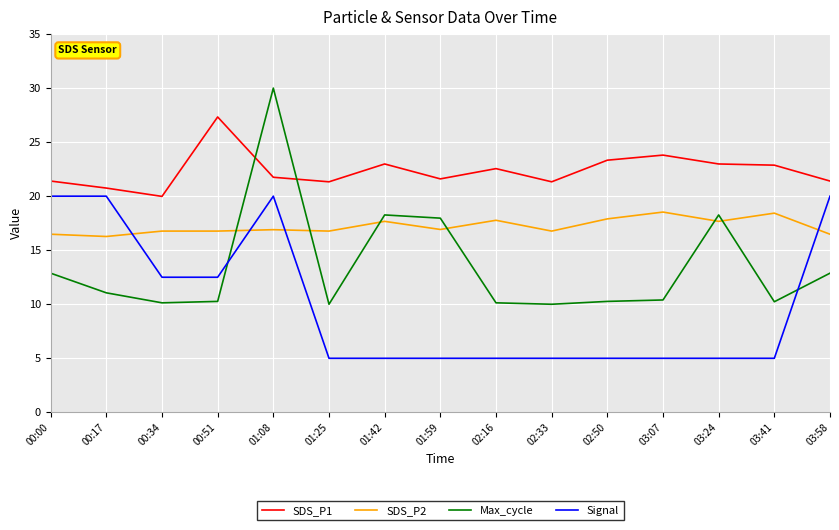

Which series has the largest range (max minus min)?

Max_cycle